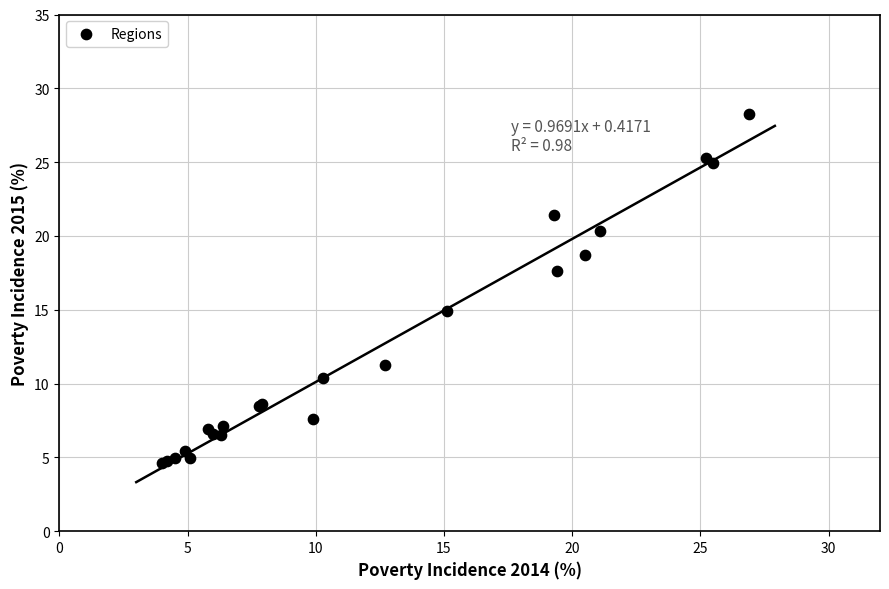

What Y value in the scatter plot is closest to 16?

14.9